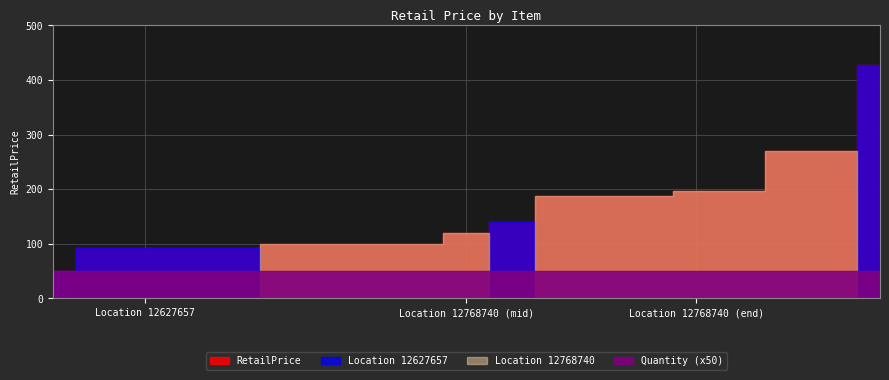

The Quantity series shows 0.7 at 92.0. True or false?

False